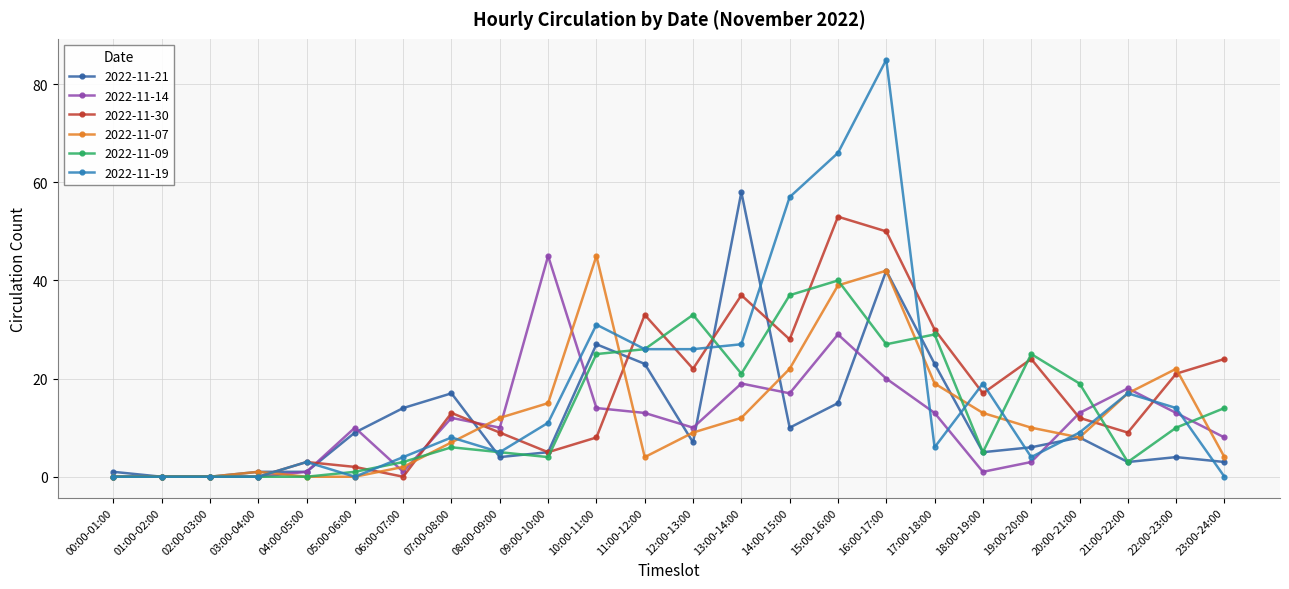

At which category does the chart reach its peak across all series?

16:00-17:00